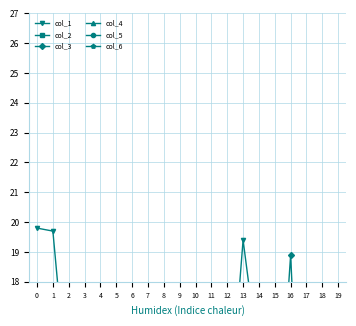

At how many categories does at least one series exceed 17?

6